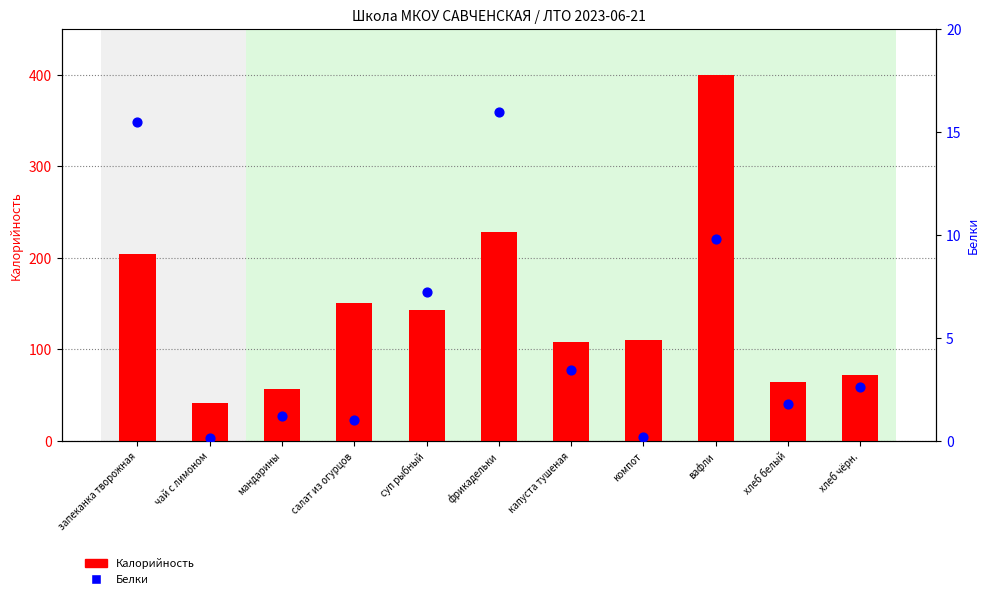

At which category is the sum across all series the highest?

вафли